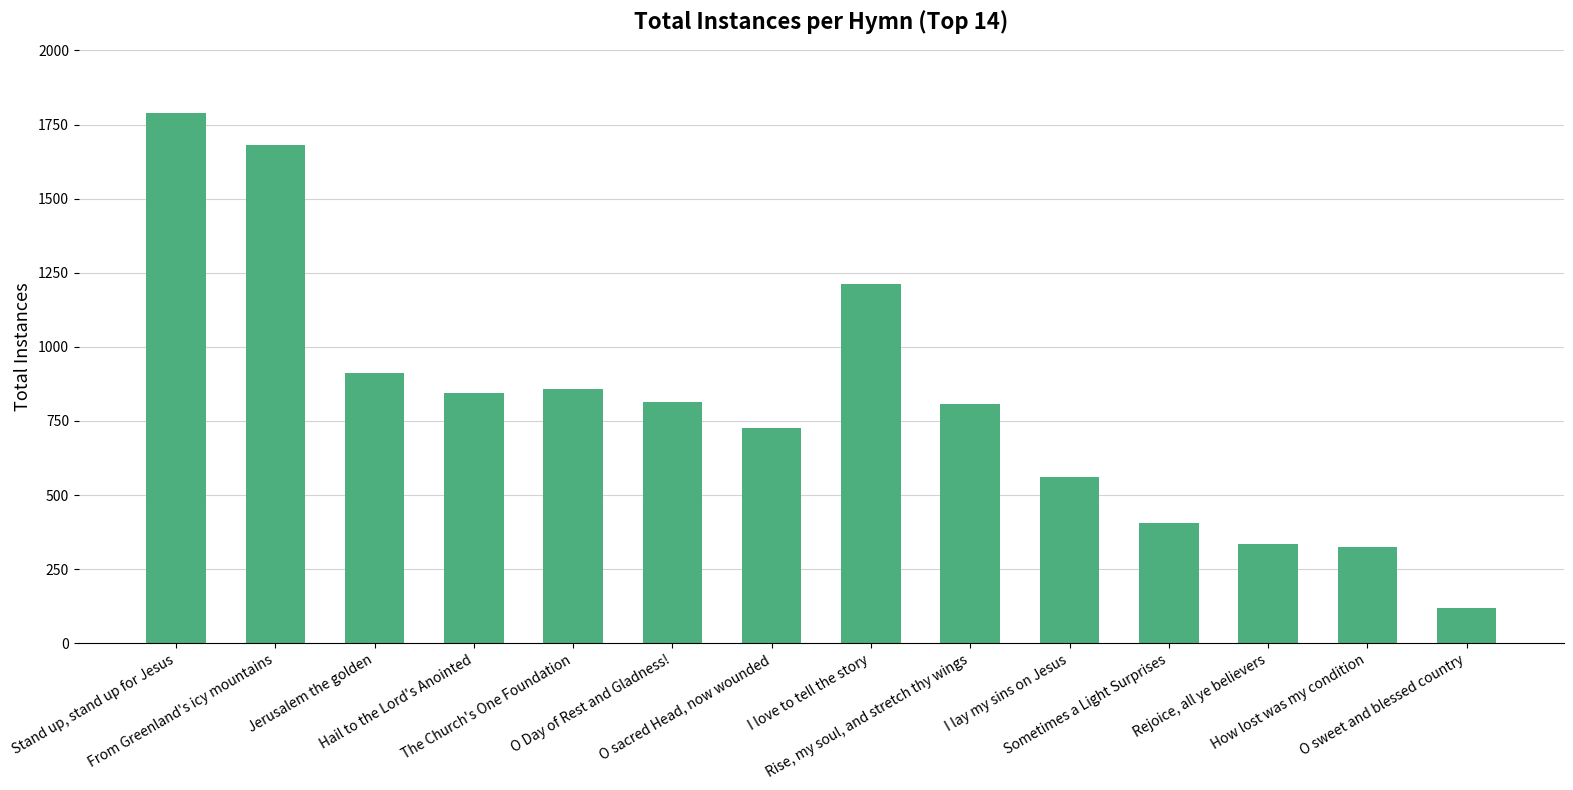

The chart shows a value of 807 at Rise, my soul, and stretch thy wings. True or false?

True